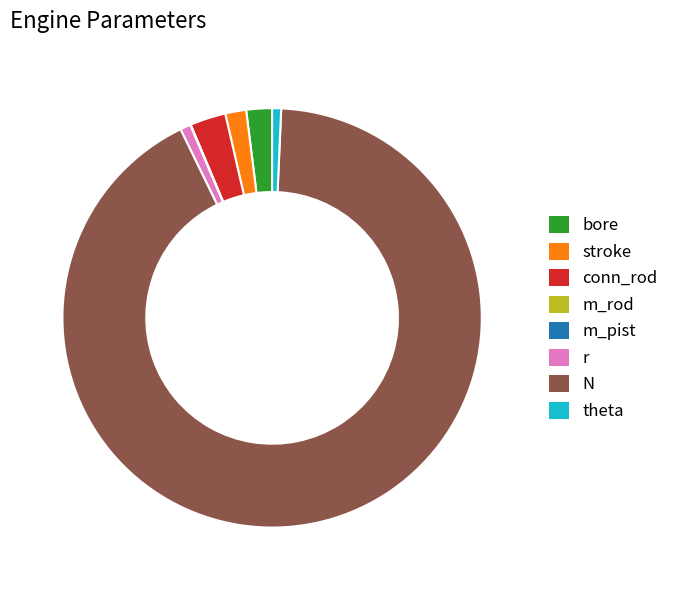

True or false: stroke accounts for 2% of the total.

True